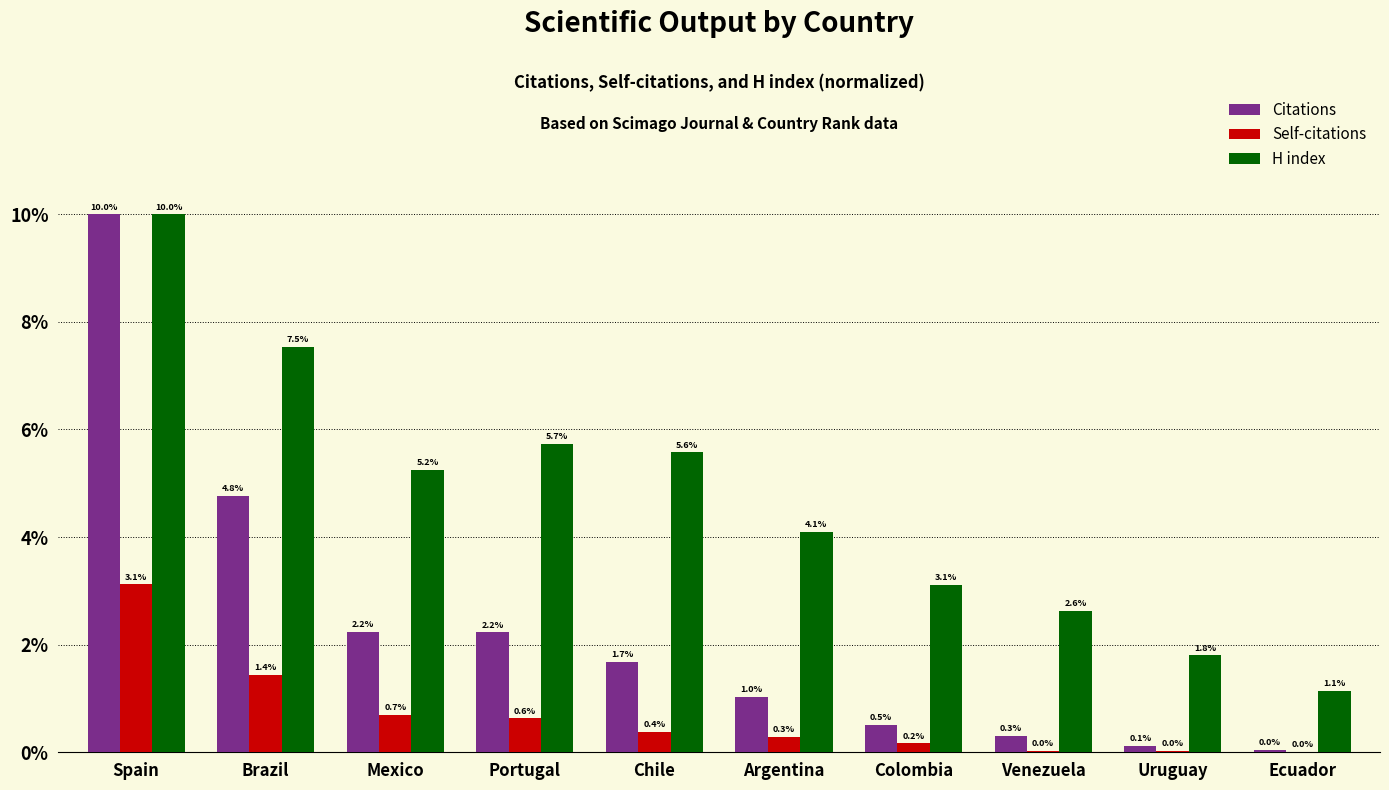

At which category is the sum across all series the highest?

Spain